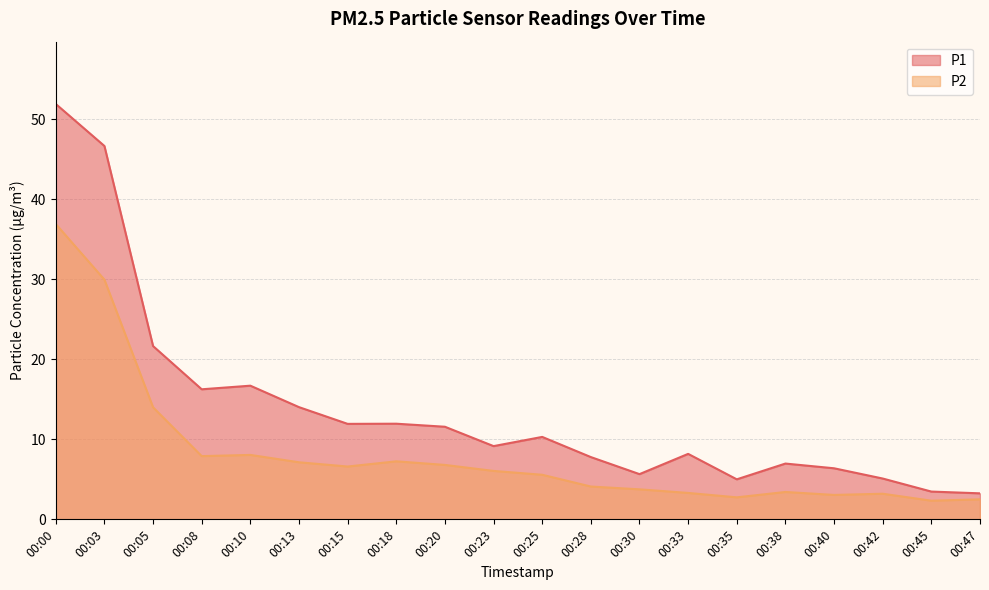

How many series are shown in this chart?

2